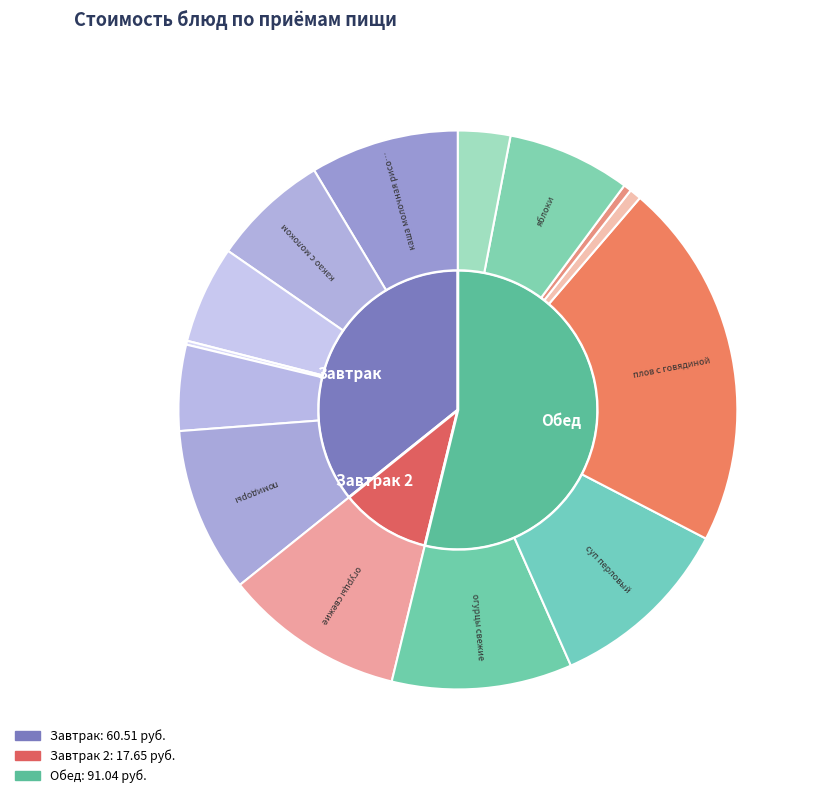

Approximately how many times larger is the value at какао с молоком compared to компот из смеси сухофруктов?

2.2